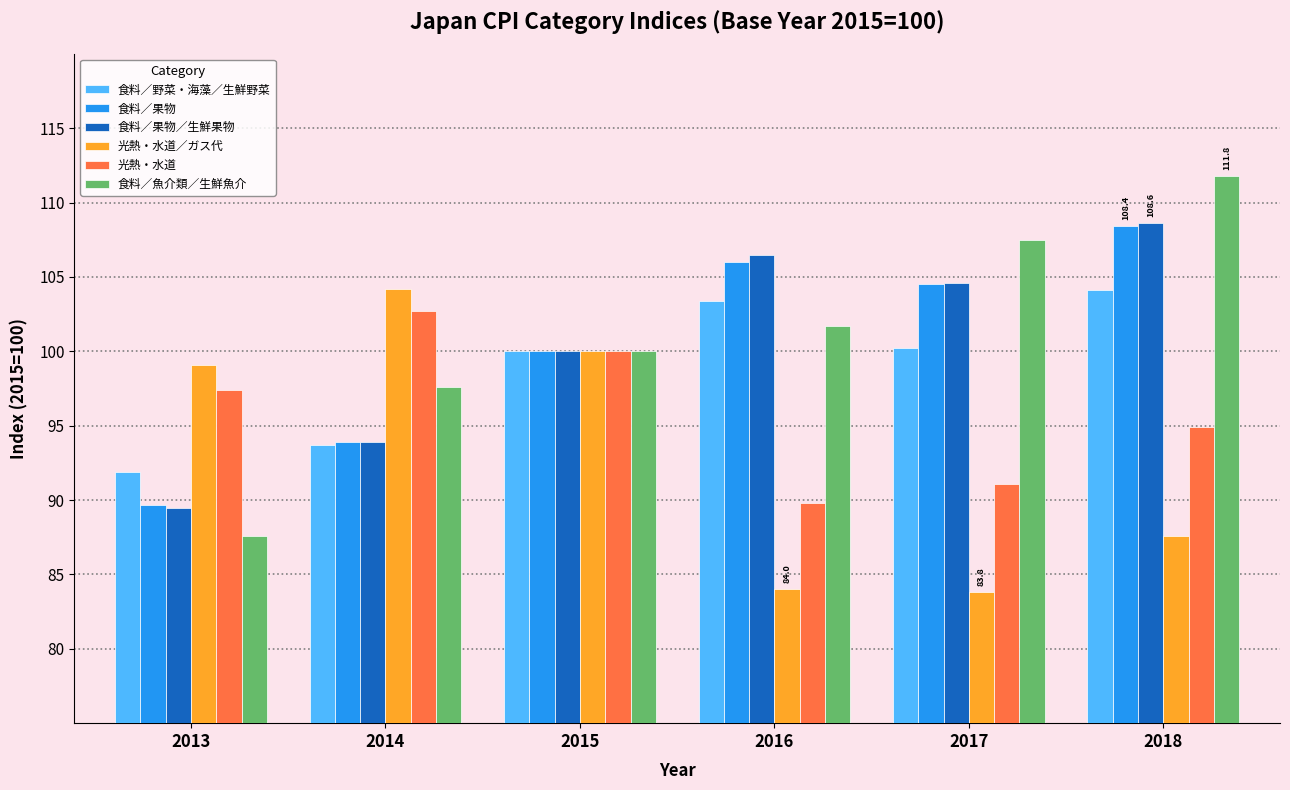

Where does the 食料／果物 series first go above 104?

2016